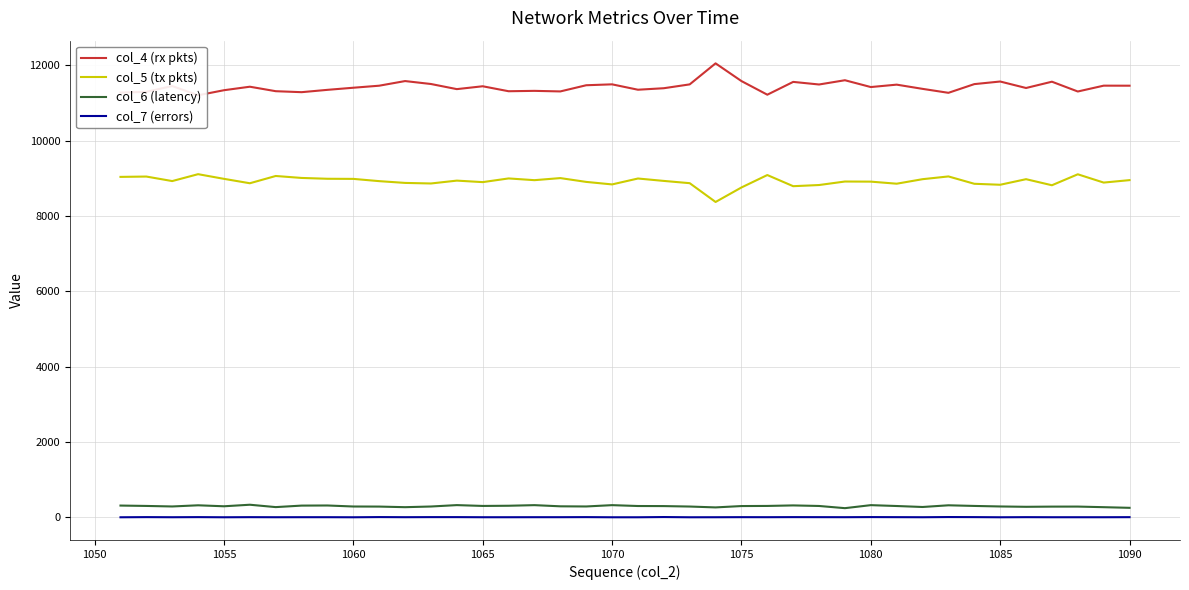

True or false: col_4 (rx pkts) and col_6 (latency) intersect in this chart.

False